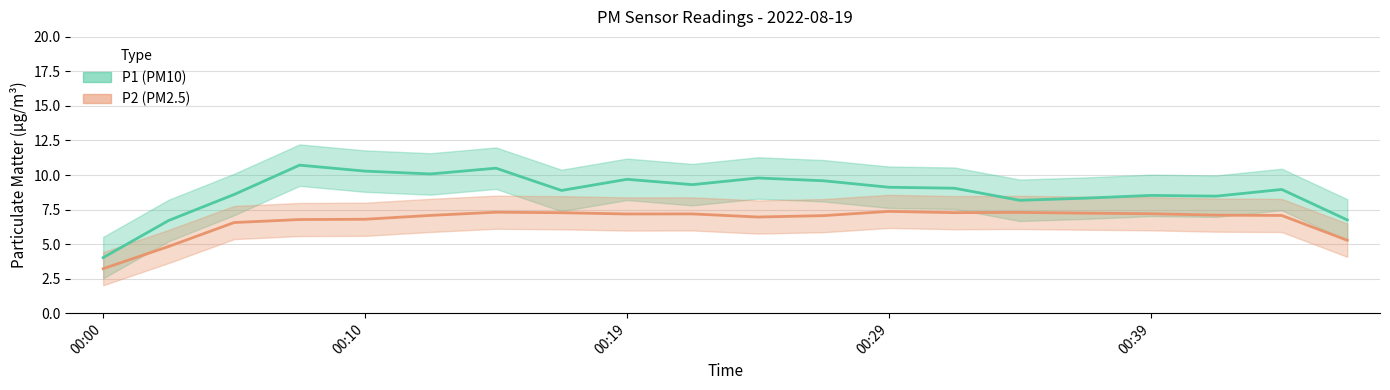

How many data points does each series have?

20